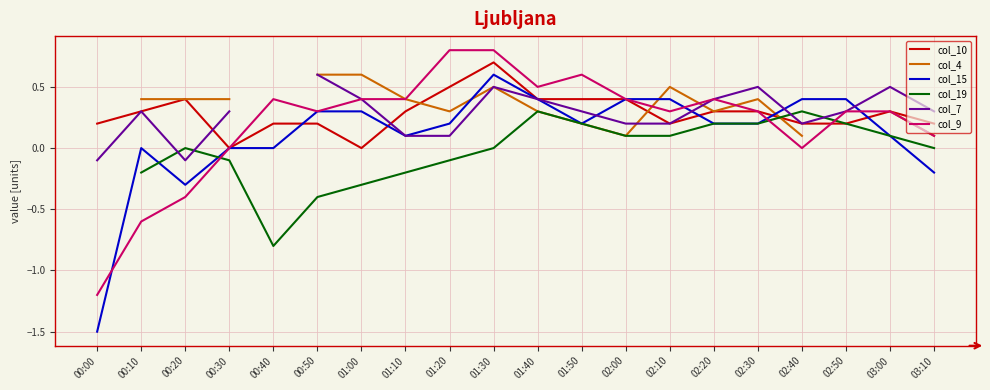

How many values in col_7 are above zero?

17